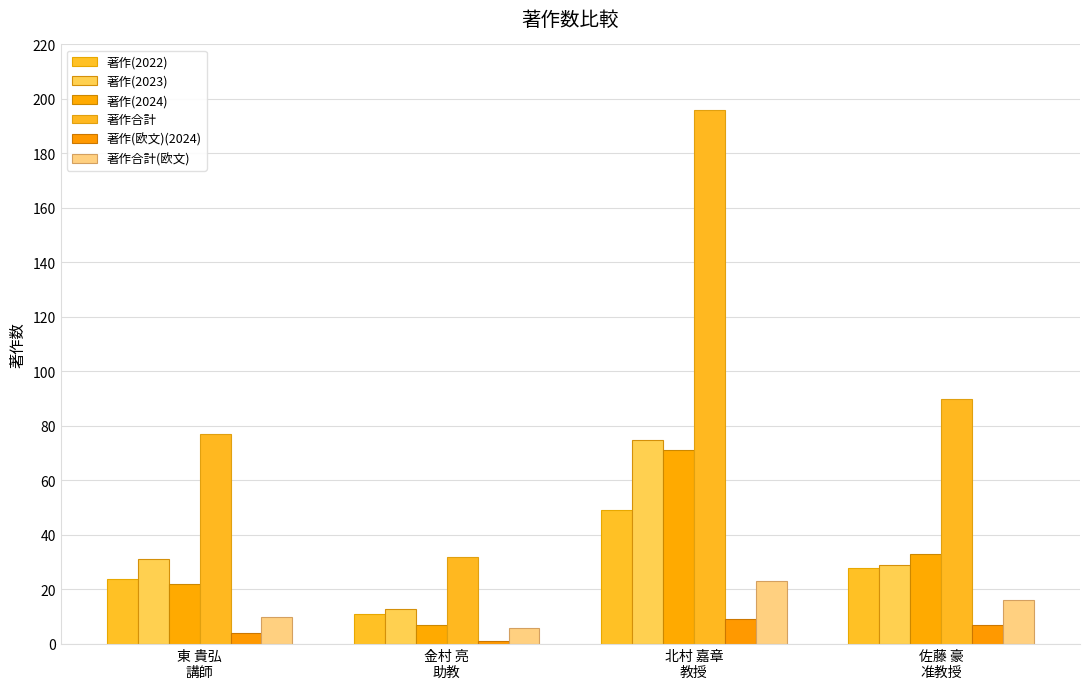

Is it true that 著作(2023) equals 13 at 金村 亮
助教?

True